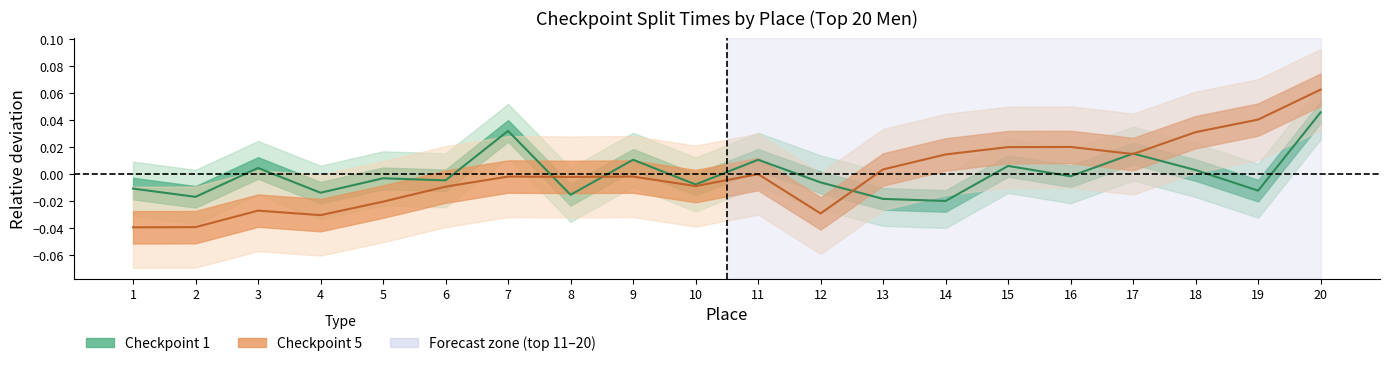

Reading left to right, what are all the values shown in this chart?

checkpoint_1: -0.0	-0.0	0.0	-0.0	-0.0	-0.0	0.0	-0.0	0.0	-0.0	0.0	-0.0	-0.0	-0.0	0.0	-0.0	0.0	0.0	-0.0	0.0
checkpoint_5: -0.0	-0.0	-0.0	-0.0	-0.0	-0.0	-0.0	-0.0	-0.0	-0.0	0.0	-0.0	0.0	0.0	0.0	0.0	0.0	0.0	0.0	0.1